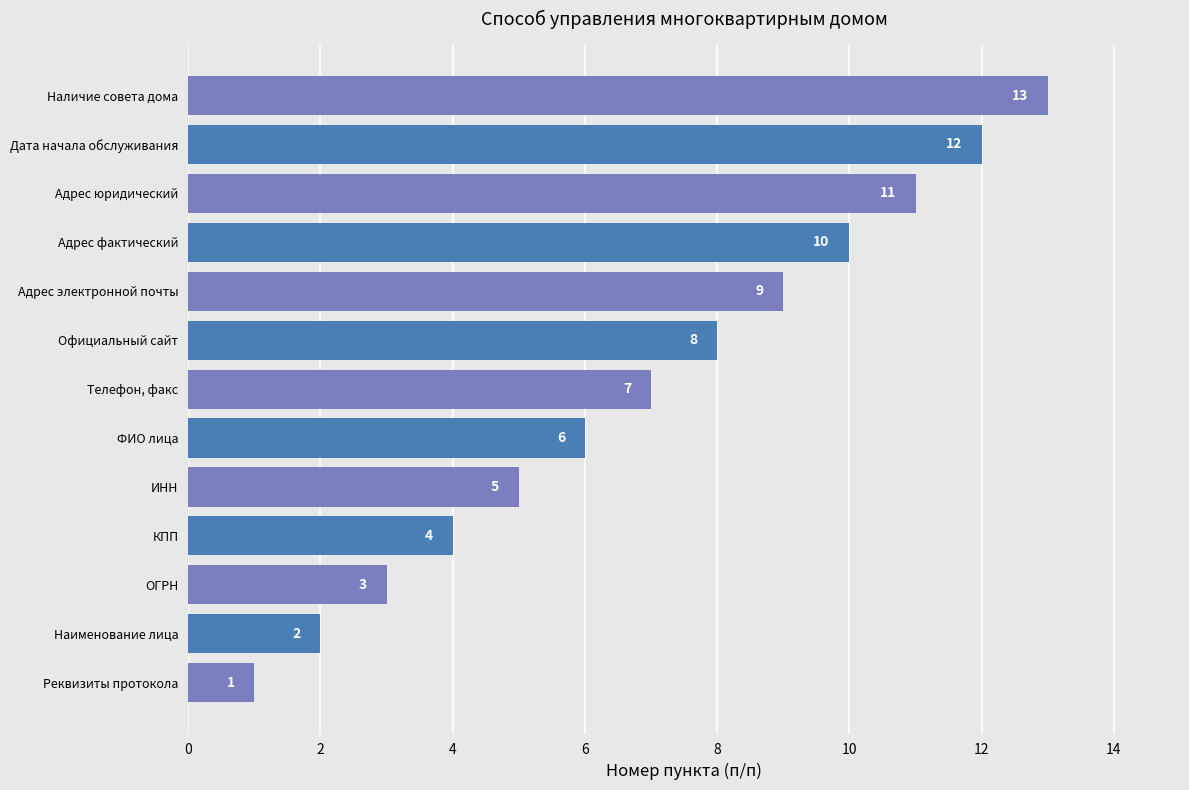

What is the sum of all values?

91